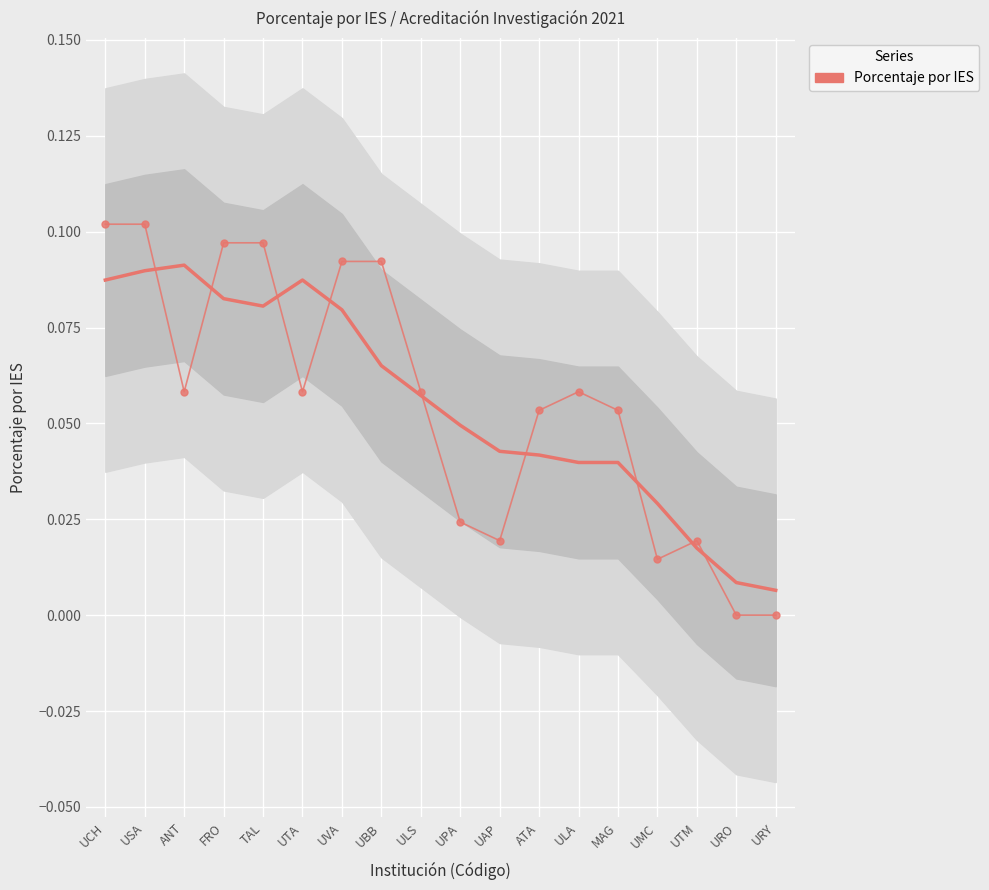

How many interior local peaks (higher than both neighbors) does the data have?

2